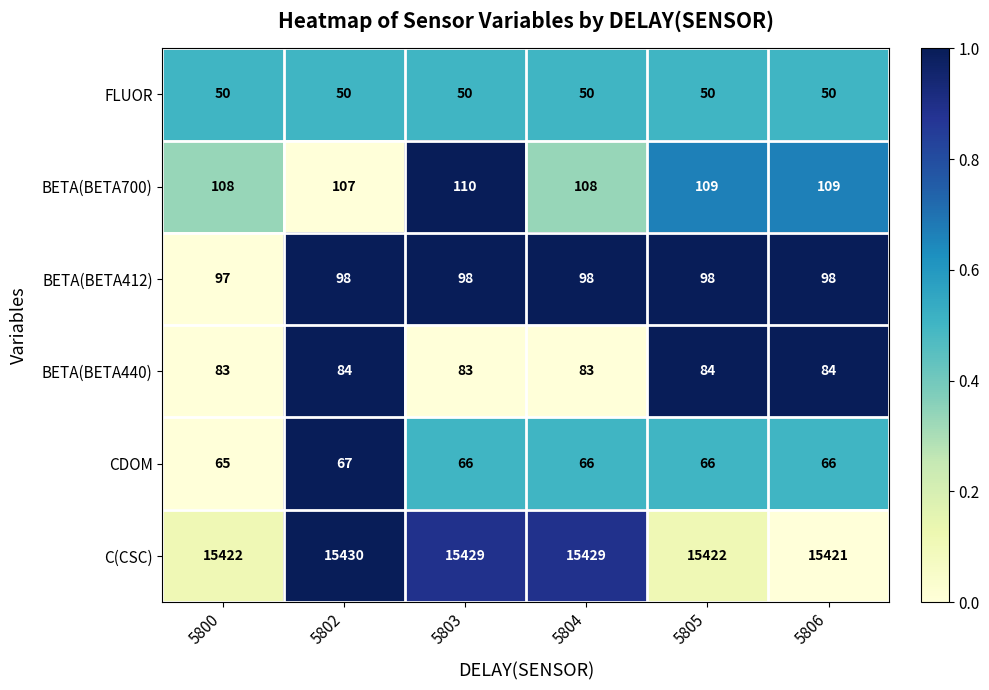

Which series has the largest total across all categories?

C(CSC)